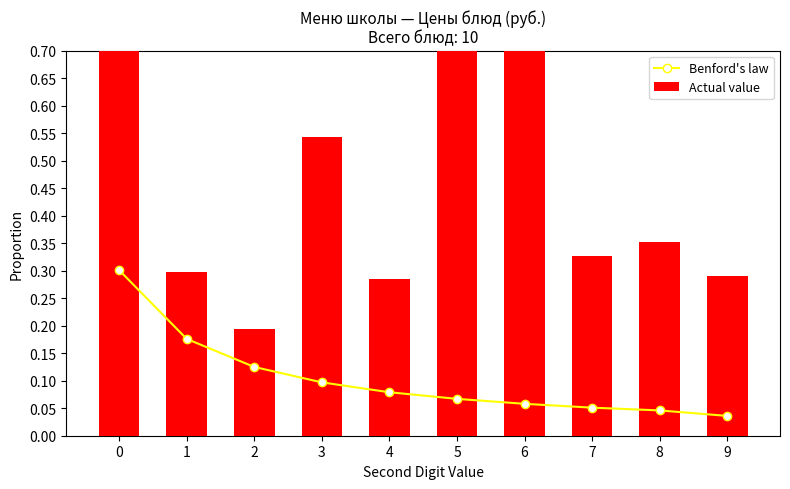

Which series changed the most between 8 and 9?

Actual value